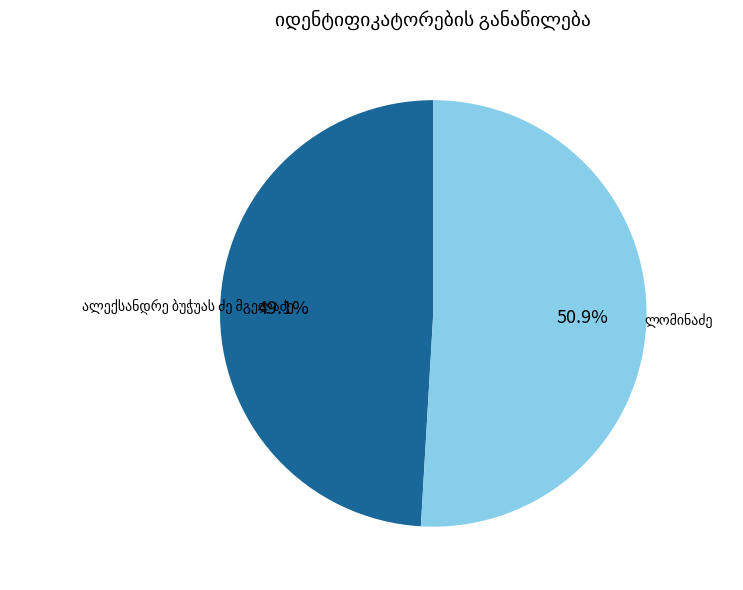

Is there a majority slice in this chart?

Yes